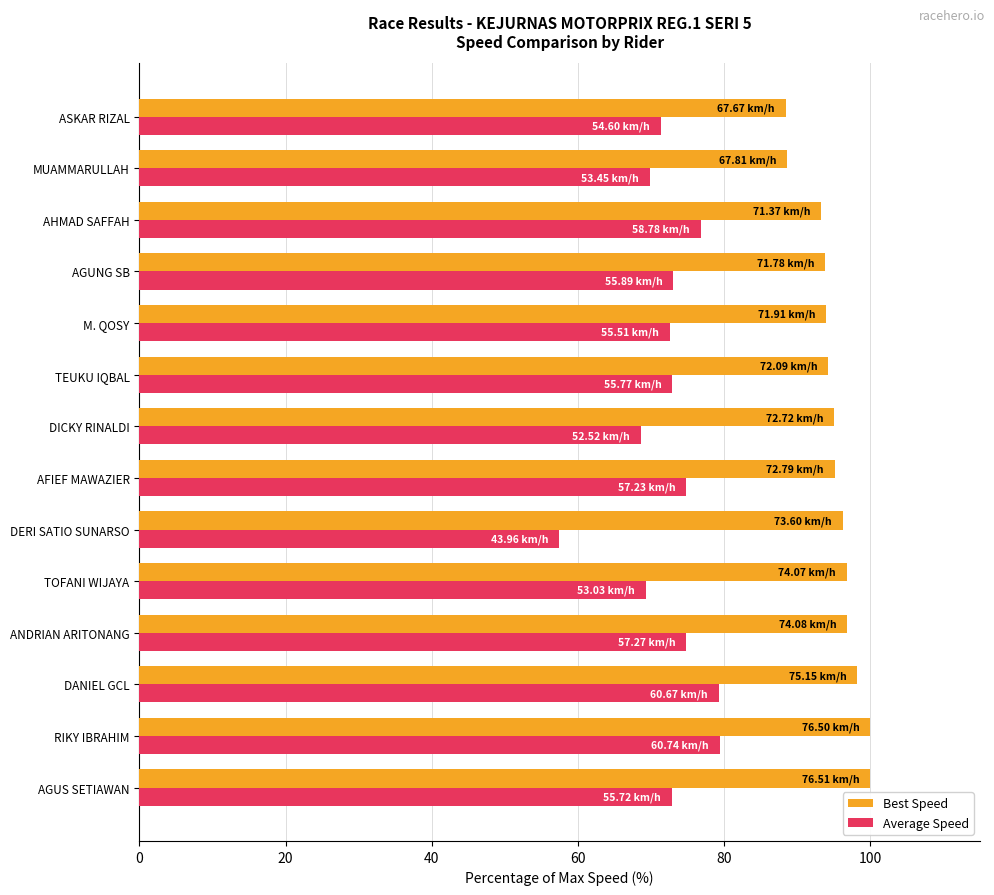

At how many categories does at least one series exceed 59?

14